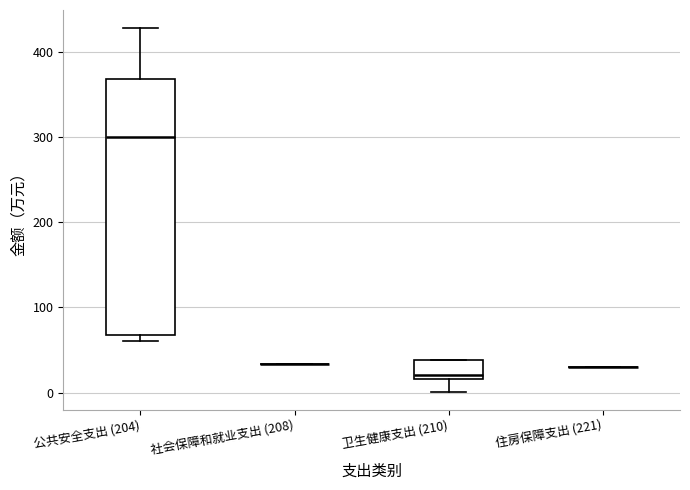

Which box is the tallest, from its lower edge to its upper edge?

公共安全支出 (204)